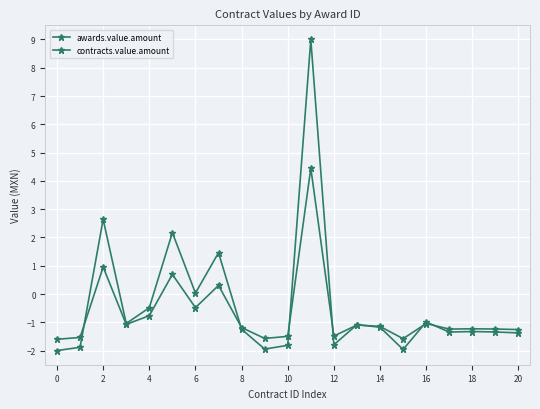

Which series has the largest range (max minus min)?

awards.value.amount